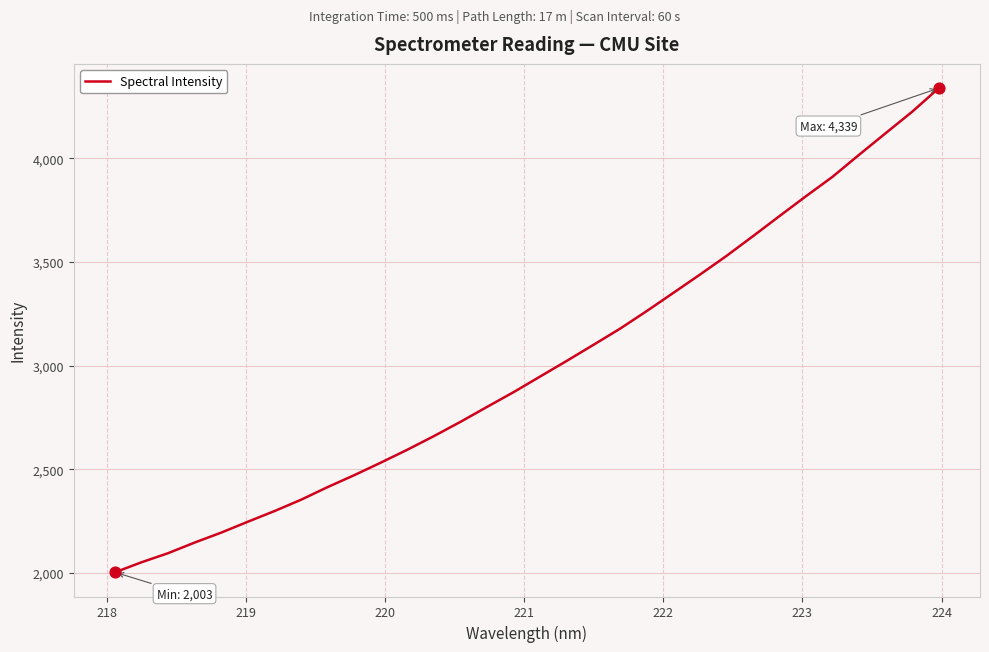

What is the difference between the maximum and minimum values?

2335.9